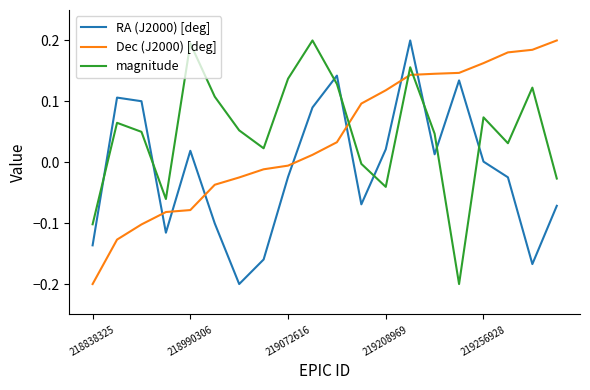

Which series has the largest total across all categories?

magnitude